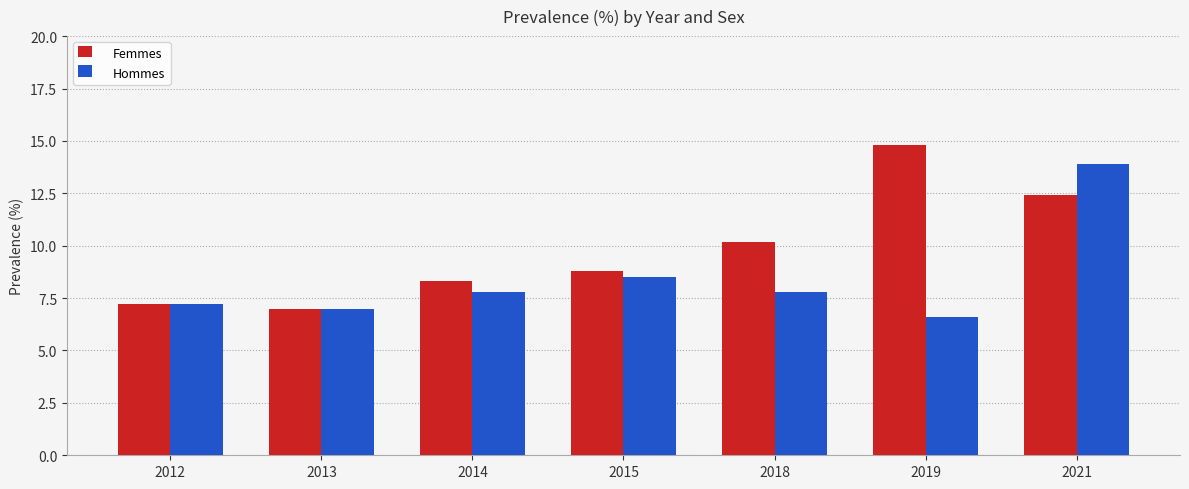

What are all the series names shown in the legend?

Femmes, Hommes